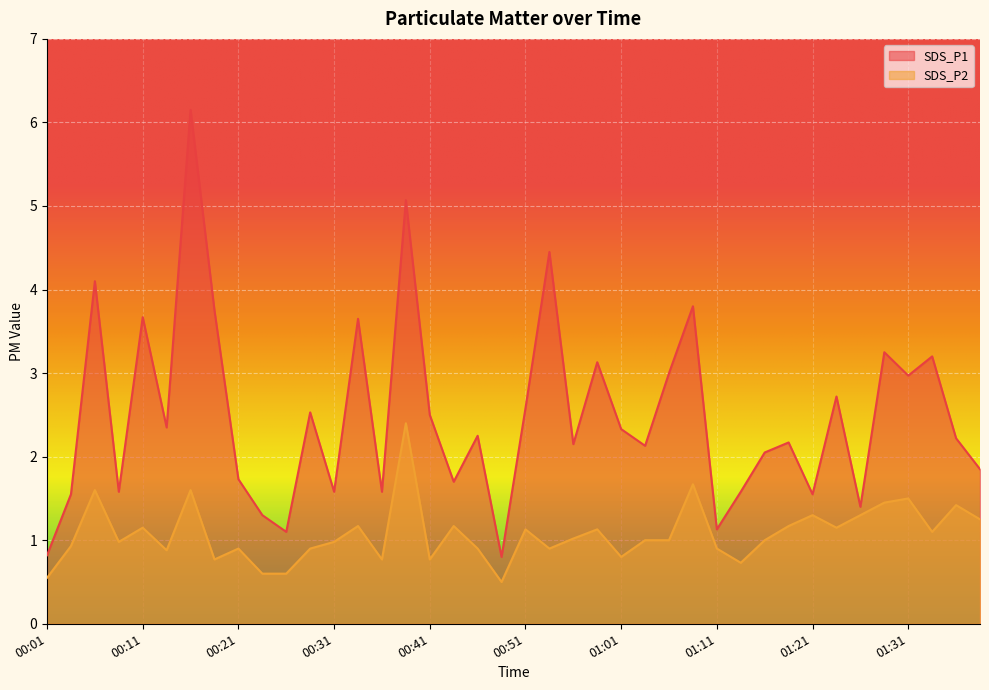

Reading left to right, transcribe all the data shown in this chart.

SDS_P1: 0.8	1.6	4.1	1.6	3.7	2.4	6.2	3.8	1.7	1.3	1.1	2.5	1.6	3.6	1.6	5.1	2.5	1.7	2.2	0.8	2.6	4.5	2.1	3.1	2.3	2.1	3.0	3.8	1.1	1.6	2.0	2.2	1.6	2.7	1.4	3.2	3.0	3.2	2.2	1.9
SDS_P2: 0.6	0.9	1.6	1.0	1.1	0.9	1.6	0.8	0.9	0.6	0.6	0.9	1.0	1.2	0.8	2.4	0.8	1.2	0.9	0.5	1.1	0.9	1.0	1.1	0.8	1.0	1.0	1.7	0.9	0.7	1.0	1.2	1.3	1.1	1.3	1.4	1.5	1.1	1.4	1.2